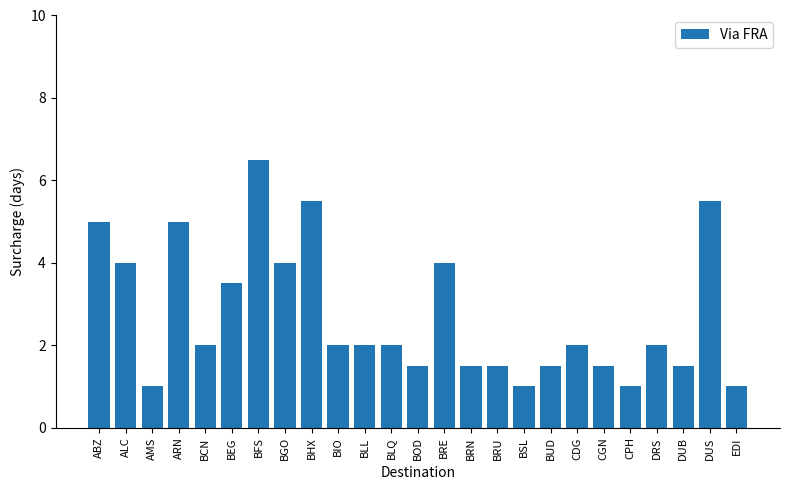

Reading left to right, extract all data points from this chart.

5.0	4.0	1.0	5.0	2.0	3.5	6.5	4.0	5.5	2.0	2.0	2.0	1.5	4.0	1.5	1.5	1.0	1.5	2.0	1.5	1.0	2.0	1.5	5.5	1.0